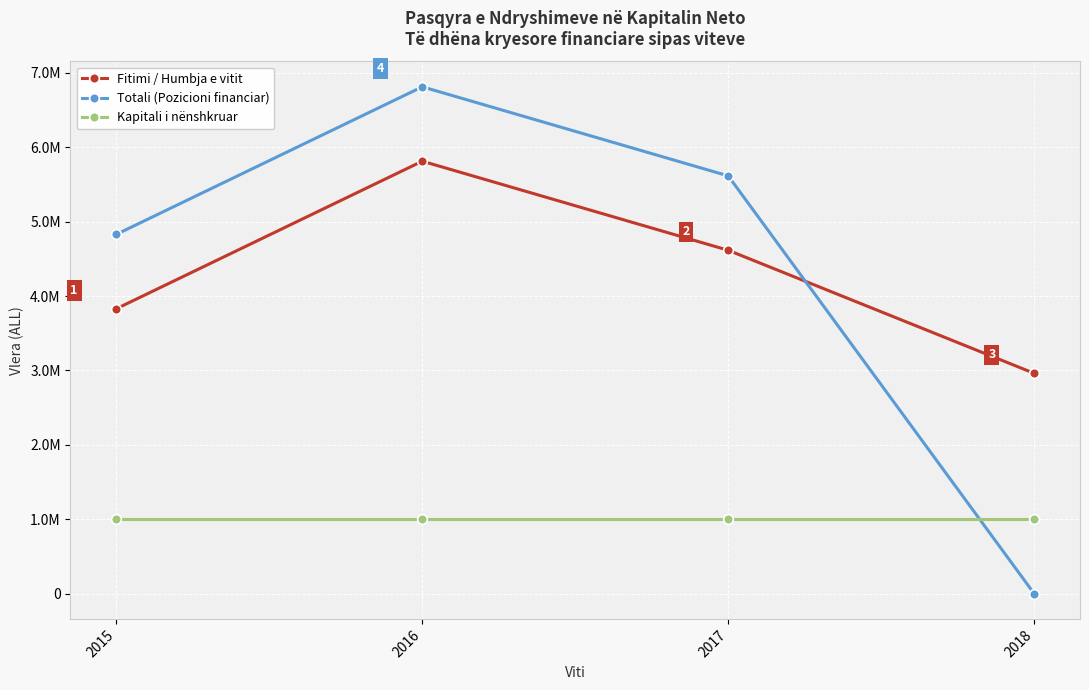

What is the value of the Fitimi / Humbja e vitit point at the 3rd from the left?

4615088.2